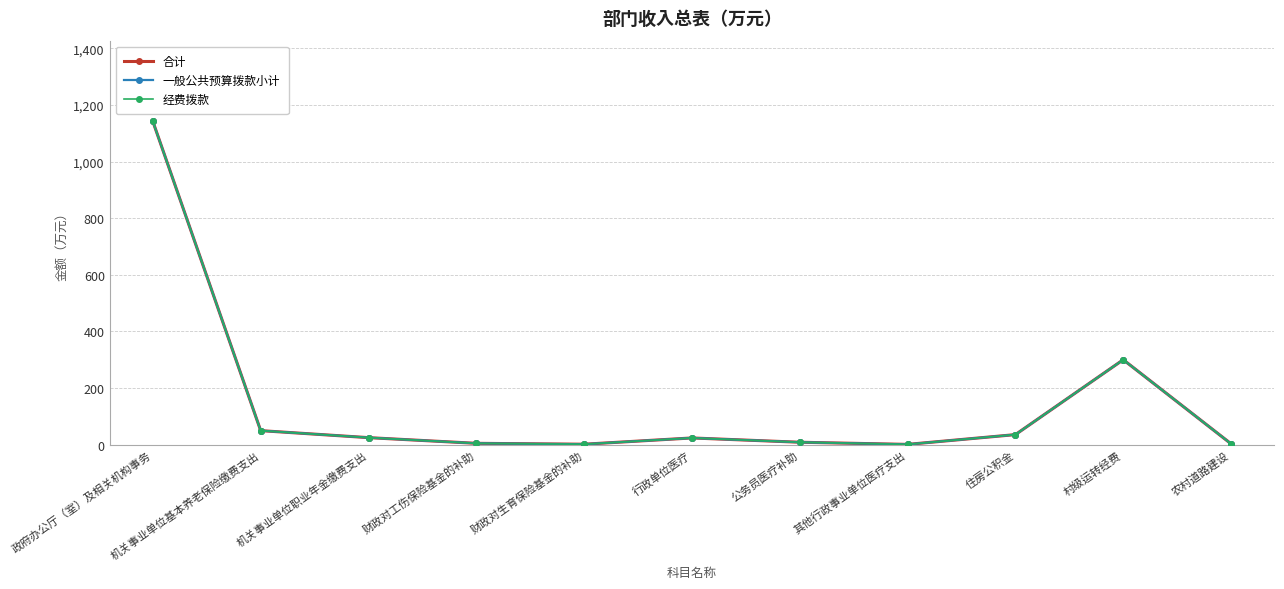

At which category does 经费拨款 reach its first local peak?

行政单位医疗